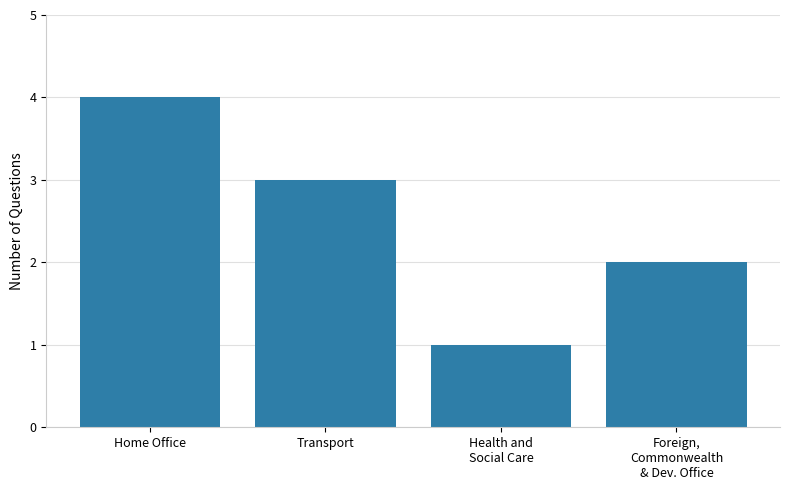

Are the bars horizontal?

No